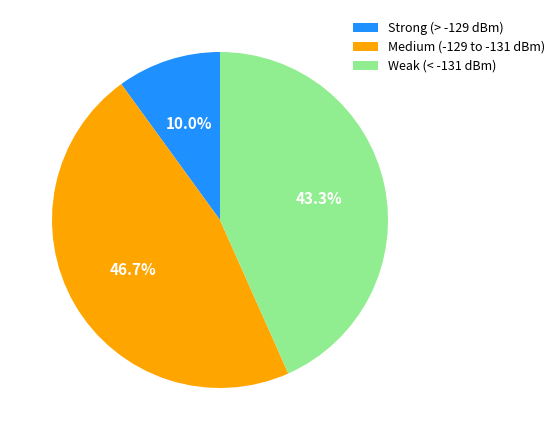

Is there a majority slice in this chart?

No